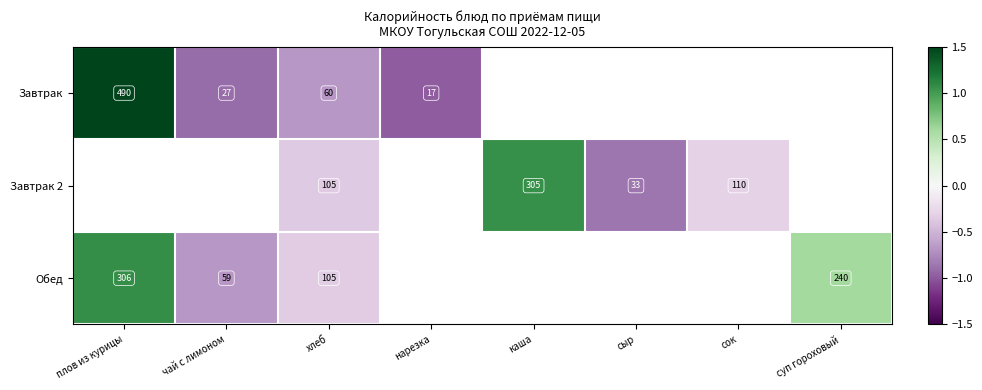

Between хлеб and каша, which series saw the biggest shift?

Завтрак 2